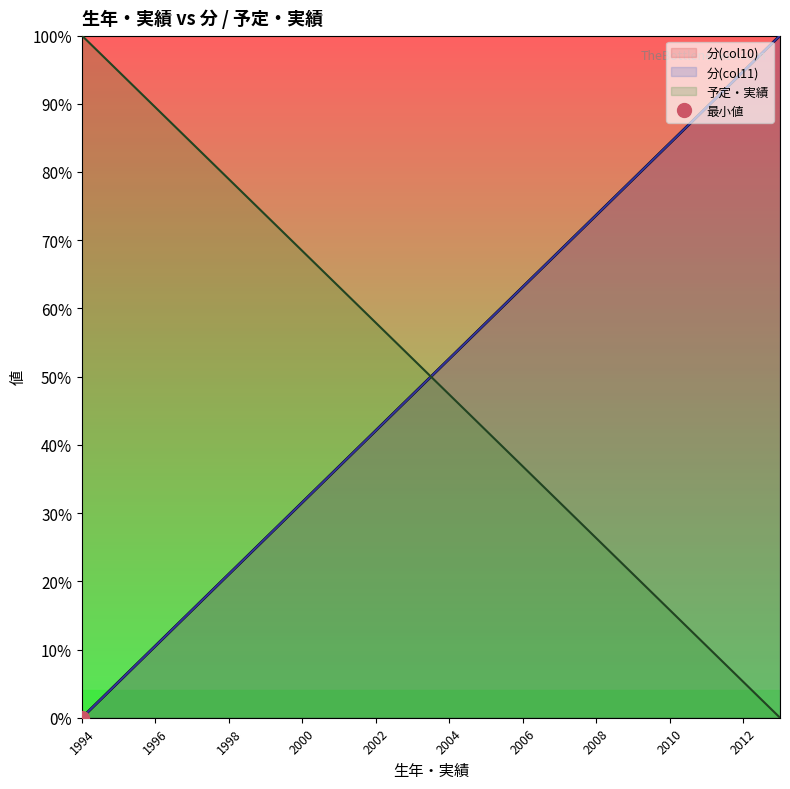

What is the value of the 分(col11) point at the 6th from the left?

26.3